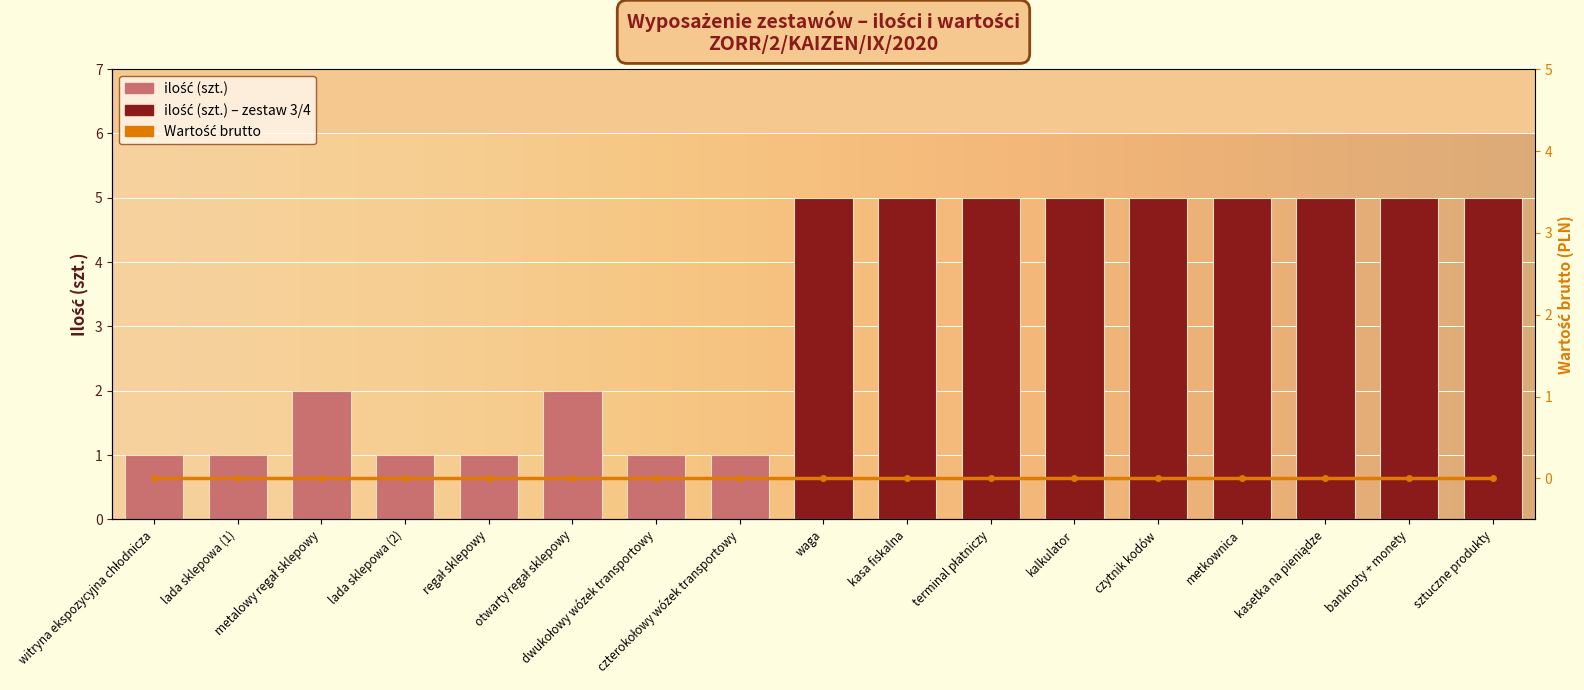

Is it true that the value at lada sklepowa (1) is 1?

True